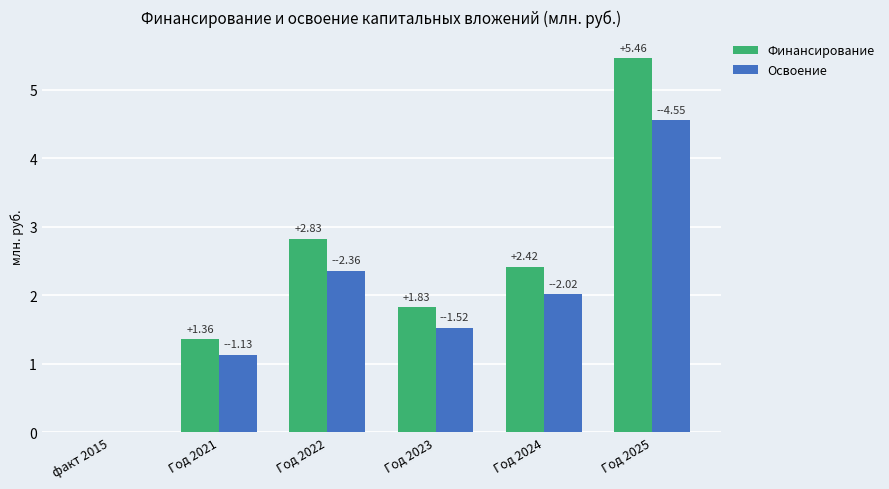

How many groups of bars are there?

6